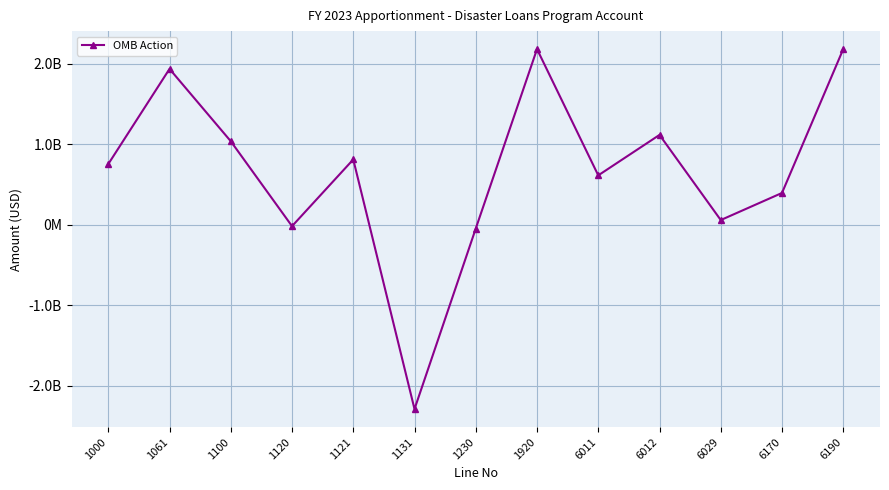

At which category does the chart reach its minimum across all series?

1131